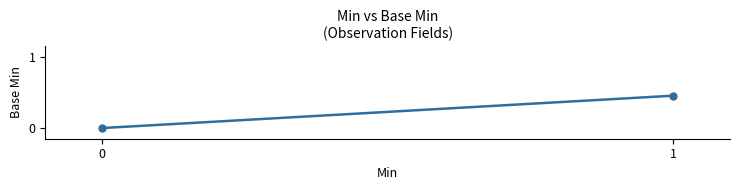

Is it true that the value at 0 is 0.0?

True